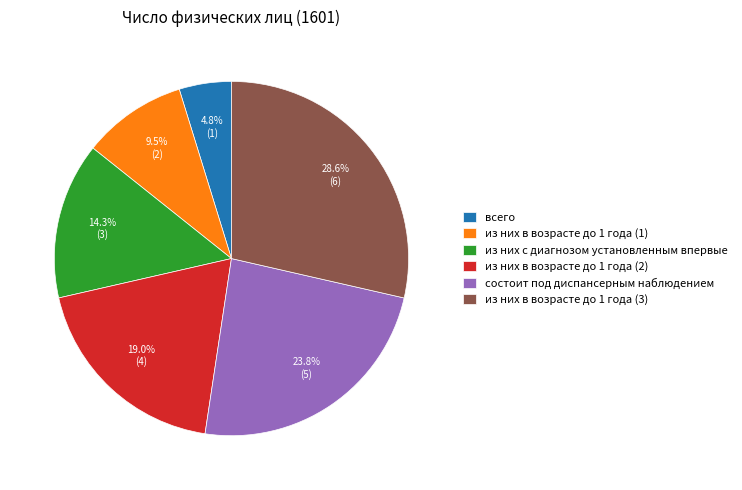

How many segments does this pie chart have?

6